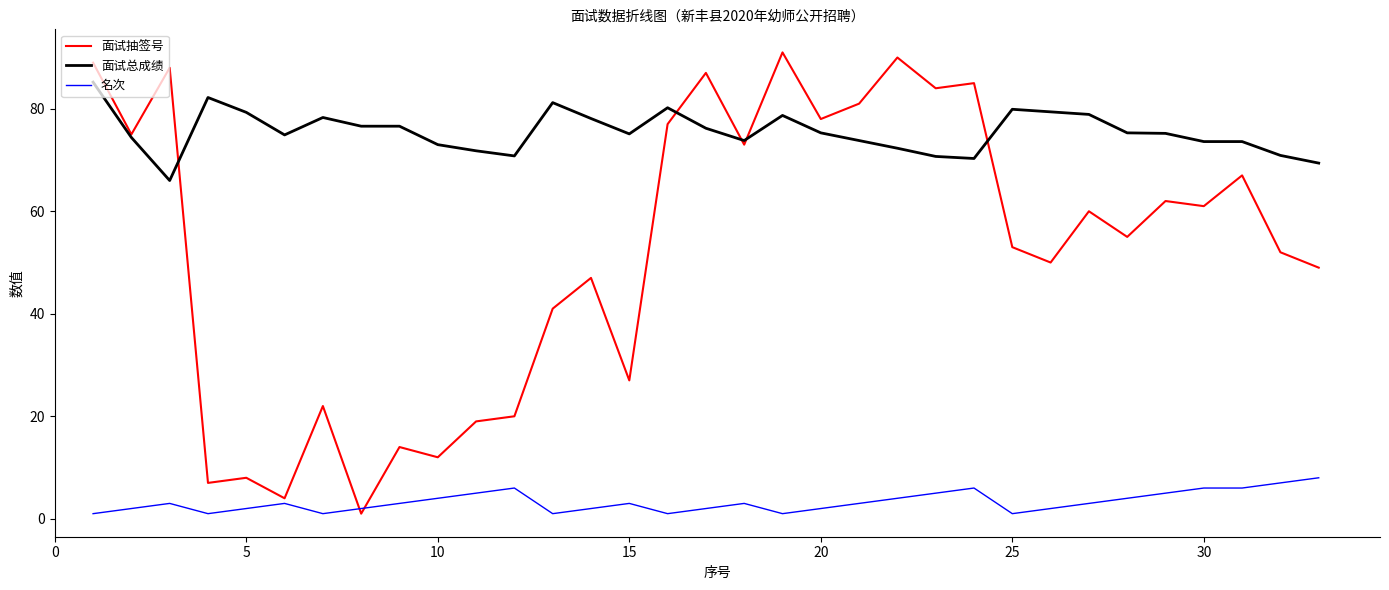

How many lines are shown in the chart?

3